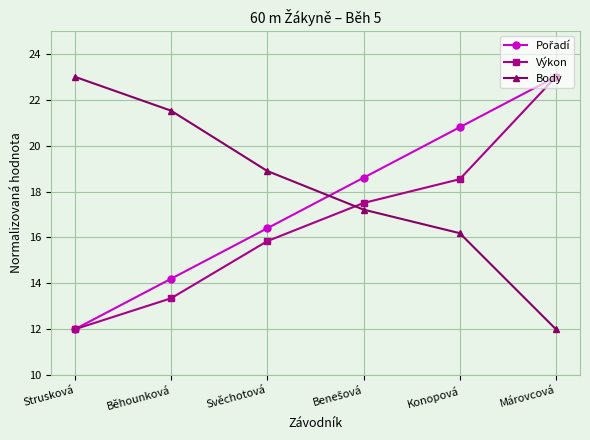

Which series ends up on top after the final intersection of Výkon and Body?

Výkon